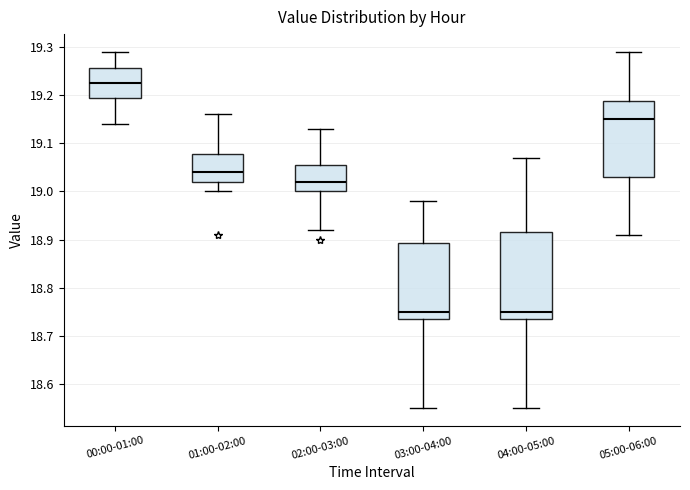

Reading left to right, transcribe this box plot: for each box, give where its median line is, the range the box spans, and where its two whiskers end, as read against the y-axis. The values are not printed on the chart, so give them approximately, as read against the axis.

00:00-01:00: median 19.23, box 19.20 to 19.26, whiskers 19.14 to 19.29
01:00-02:00: median 19.04, box 19.02 to 19.08, whiskers 19.00 to 19.16
02:00-03:00: median 19.02, box 19.00 to 19.06, whiskers 18.92 to 19.13
03:00-04:00: median 18.75, box 18.74 to 18.89, whiskers 18.55 to 18.98
04:00-05:00: median 18.75, box 18.74 to 18.92, whiskers 18.55 to 19.07
05:00-06:00: median 19.15, box 19.03 to 19.19, whiskers 18.91 to 19.29